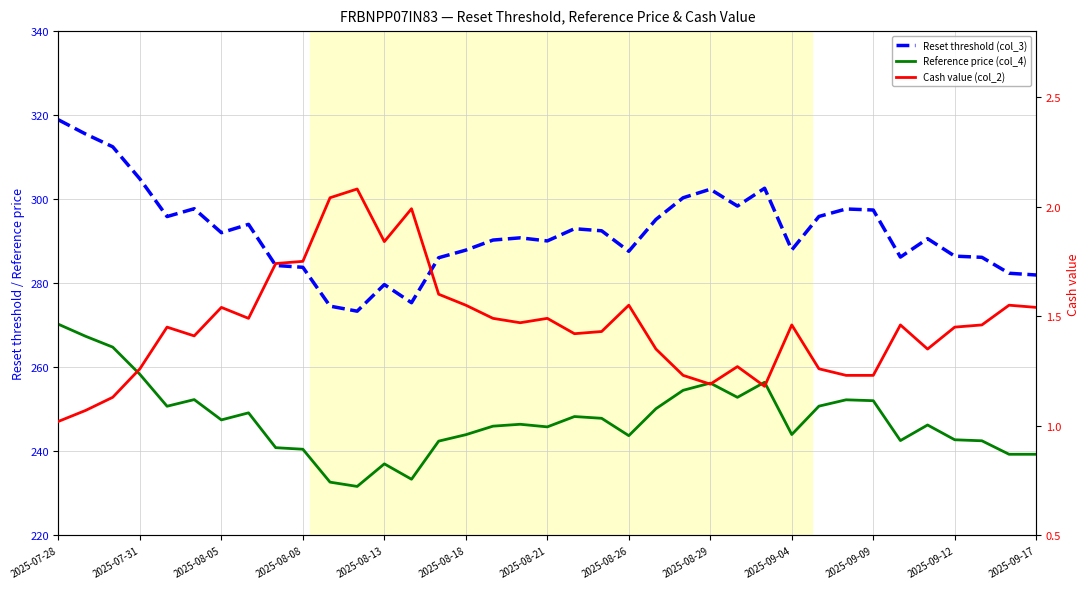

True or false: Cash value (col_2) and Reset threshold (col_3) intersect in this chart.

False